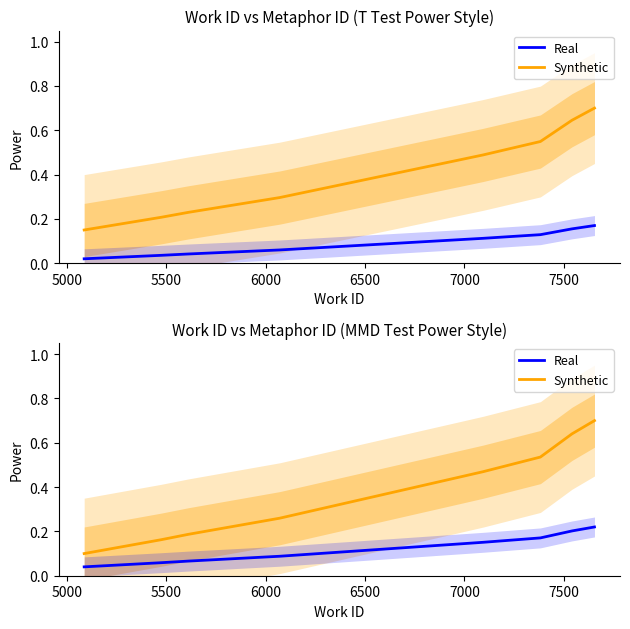

True or false: Real and Synthetic intersect in this chart.

False